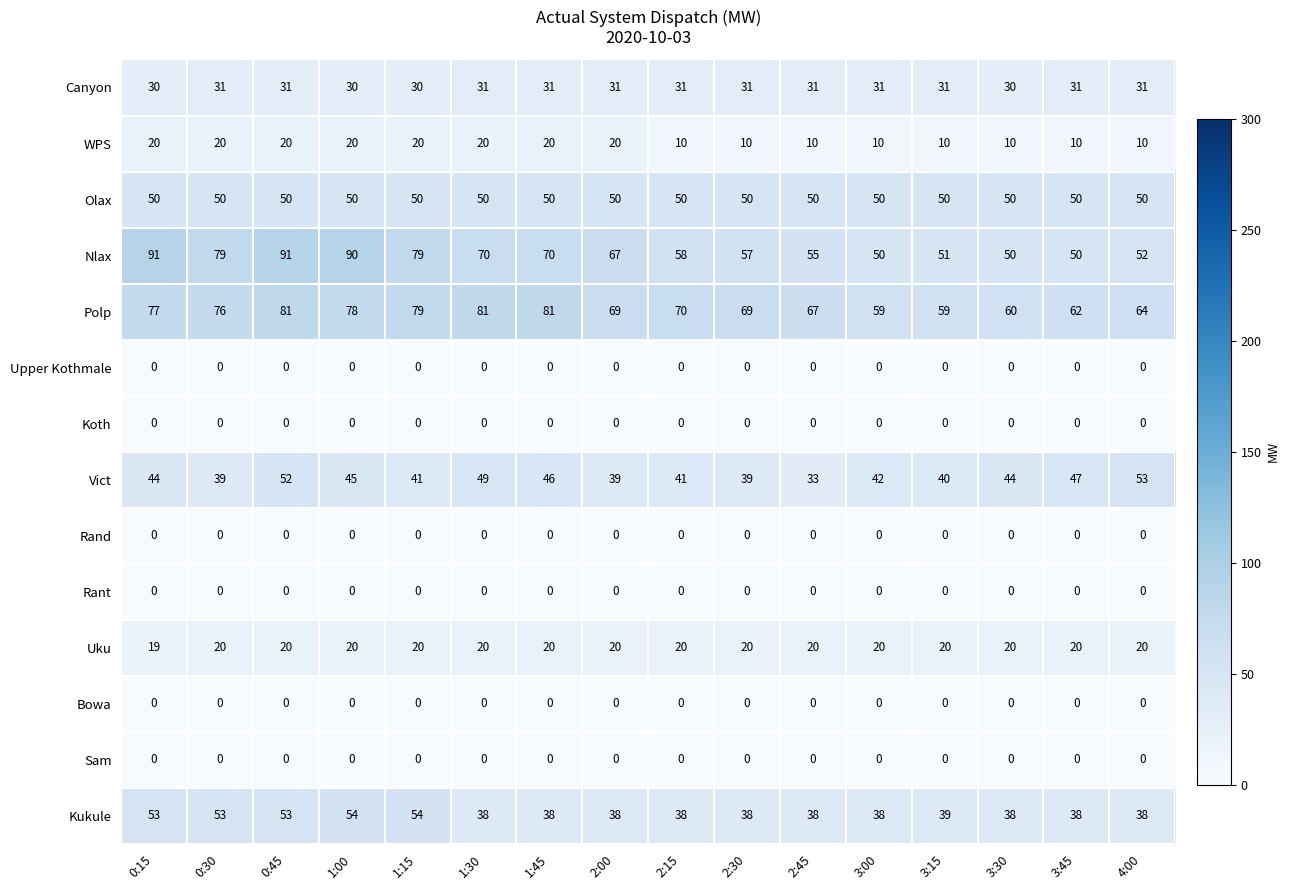

What is the difference between the second highest and second lowest values in the Vict series?

13